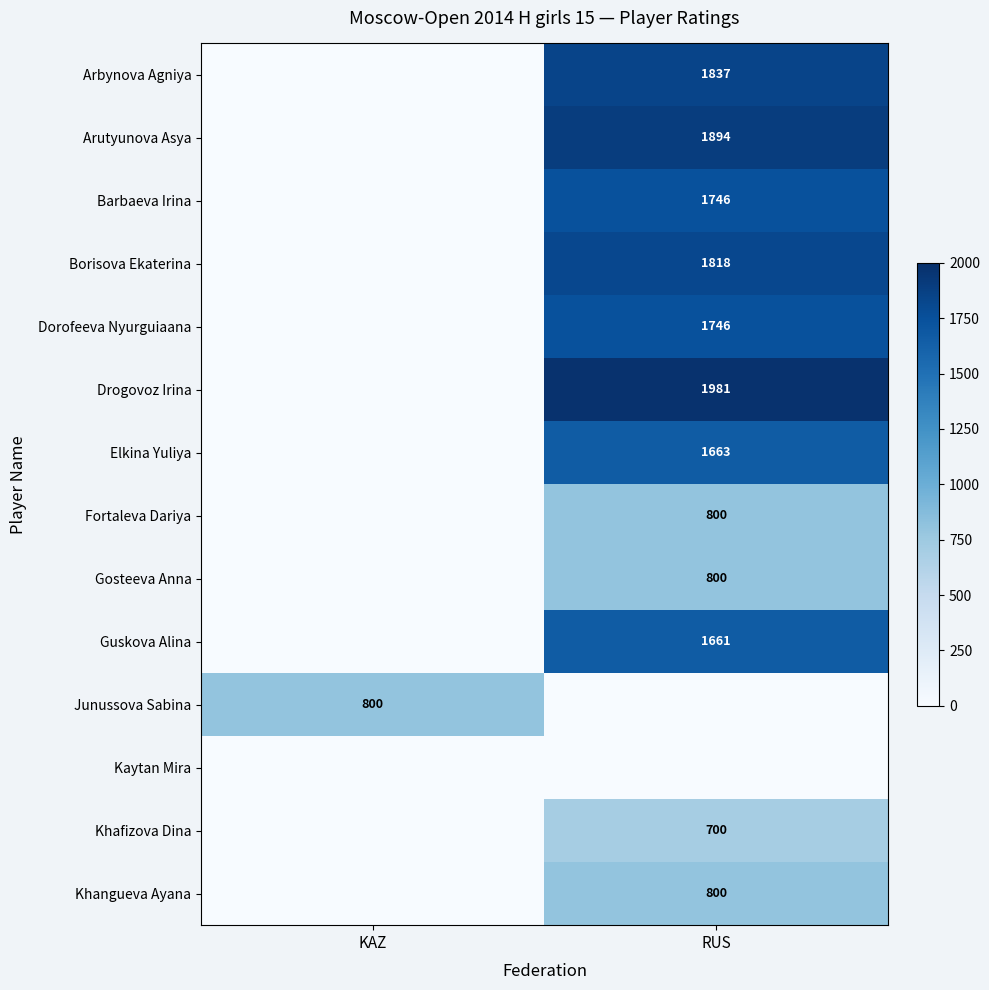

What is the difference between the row_0 values at RUS and KAZ?

1837